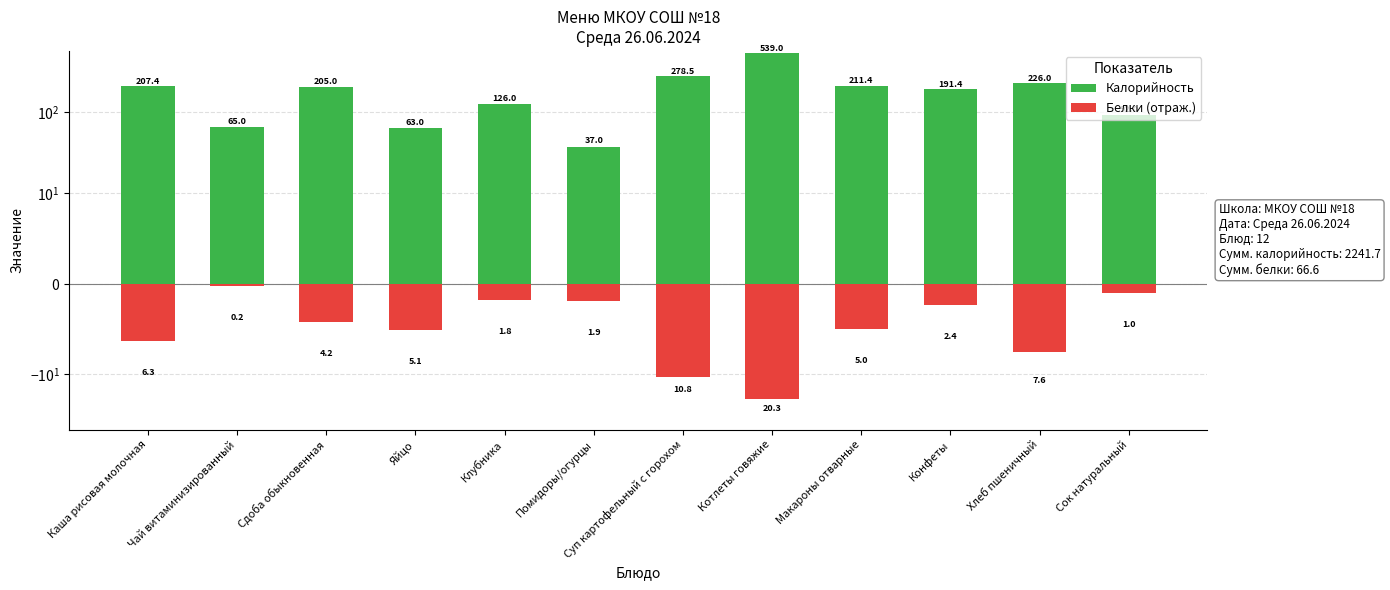

What position from the right is Чай витаминизированный?

11